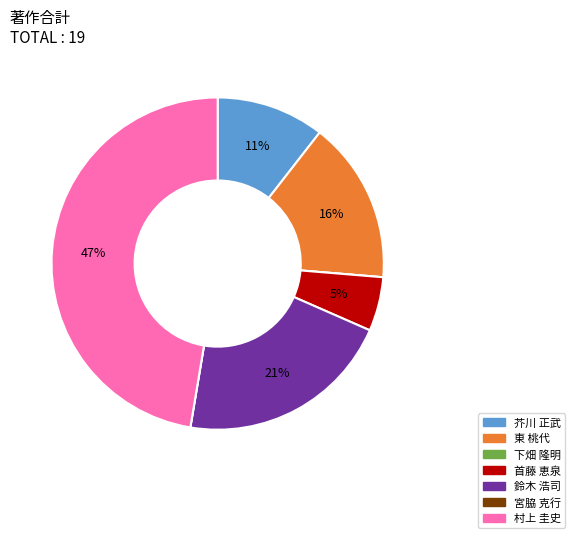

What is the largest slice in the pie chart?

村上 圭史